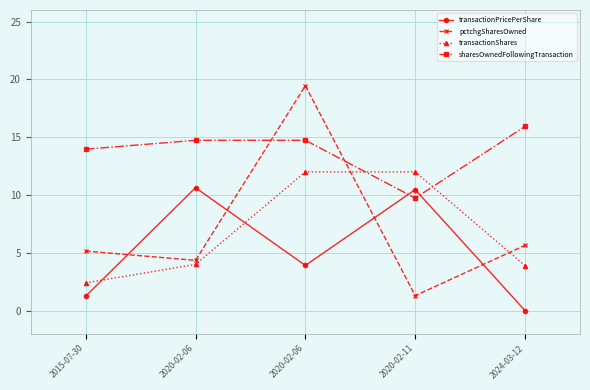

Reading left to right, list all the values displayed in this chart.

transactionPricePerShare: 2015-07-30=1.2	2020-02-06=10.6	2020-02-06=3.9	2020-02-11=10.5	2024-03-12=0.0
pctchgSharesOwned: 2015-07-30=5.2	2020-02-06=4.3	2020-02-06=19.5	2020-02-11=1.3	2024-03-12=5.7
transactionShares: 2015-07-30=2.4	2020-02-06=4.0	2020-02-06=12.0	2020-02-11=12.0	2024-03-12=3.9
sharesOwnedFollowingTransaction: 2015-07-30=14.0	2020-02-06=14.7	2020-02-06=14.7	2020-02-11=9.7	2024-03-12=15.9